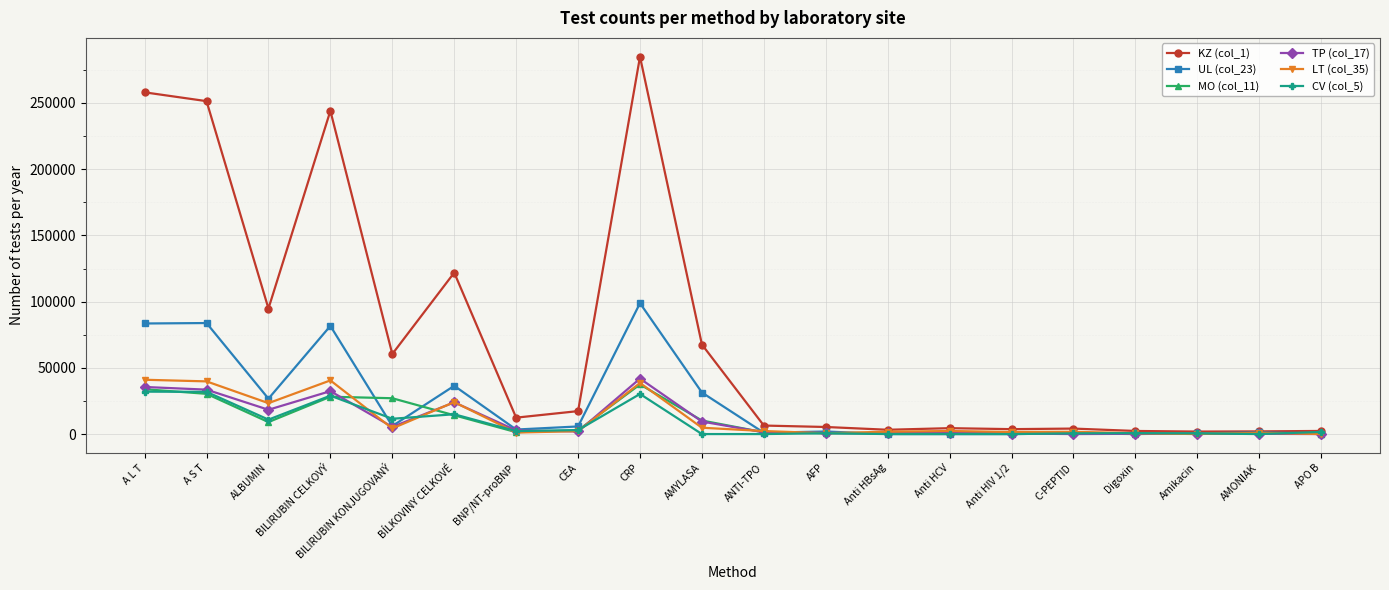

True or false: KZ (col_1) has a value of 67593 at AMYLASA.

True